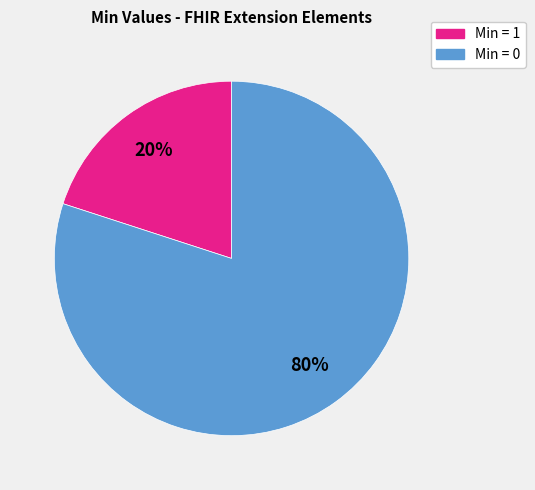

To the nearest percent, what is the average slice percentage?

50%